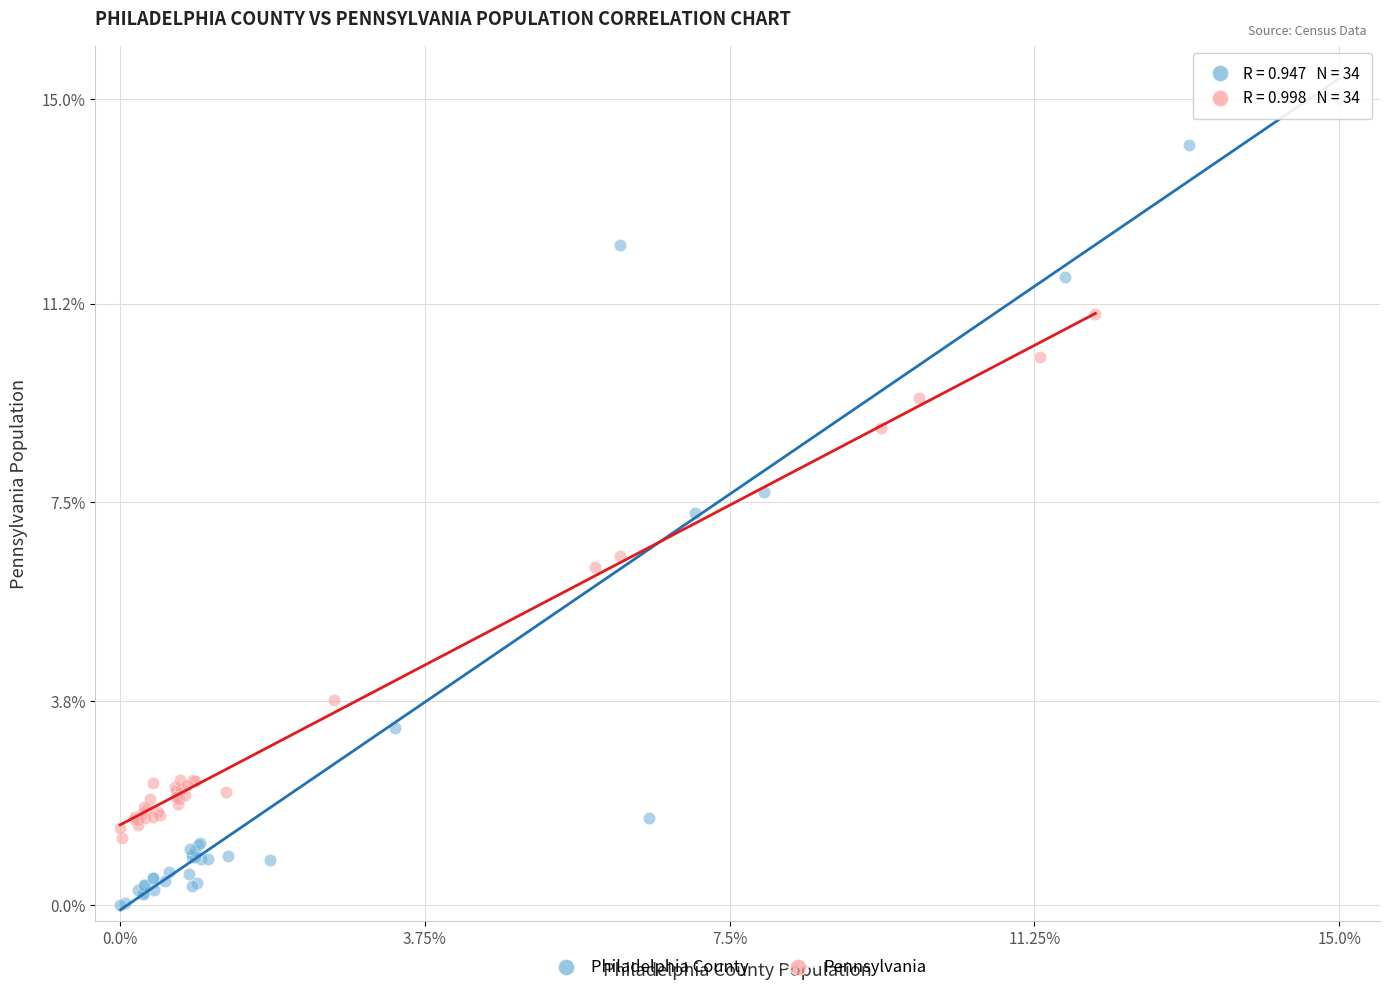

Which series reaches the minimum Y coordinate?

Philadelphia County